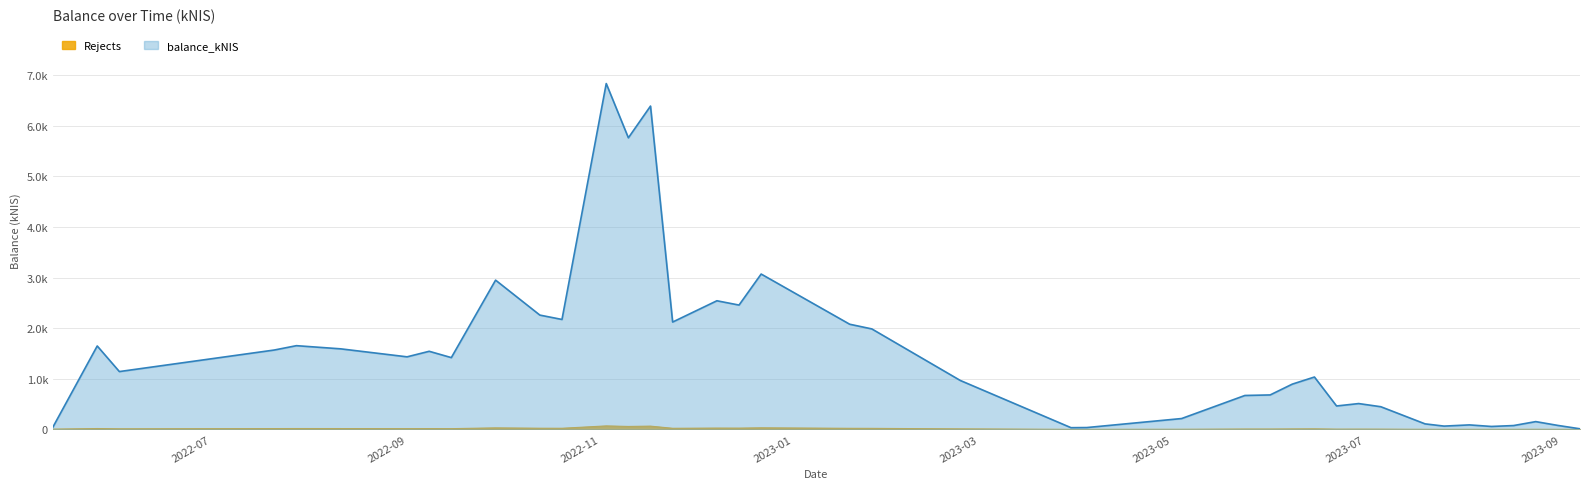

Rank the series at 2023-05-04 from lowest to highest value.

Rejects, balance_kNIS